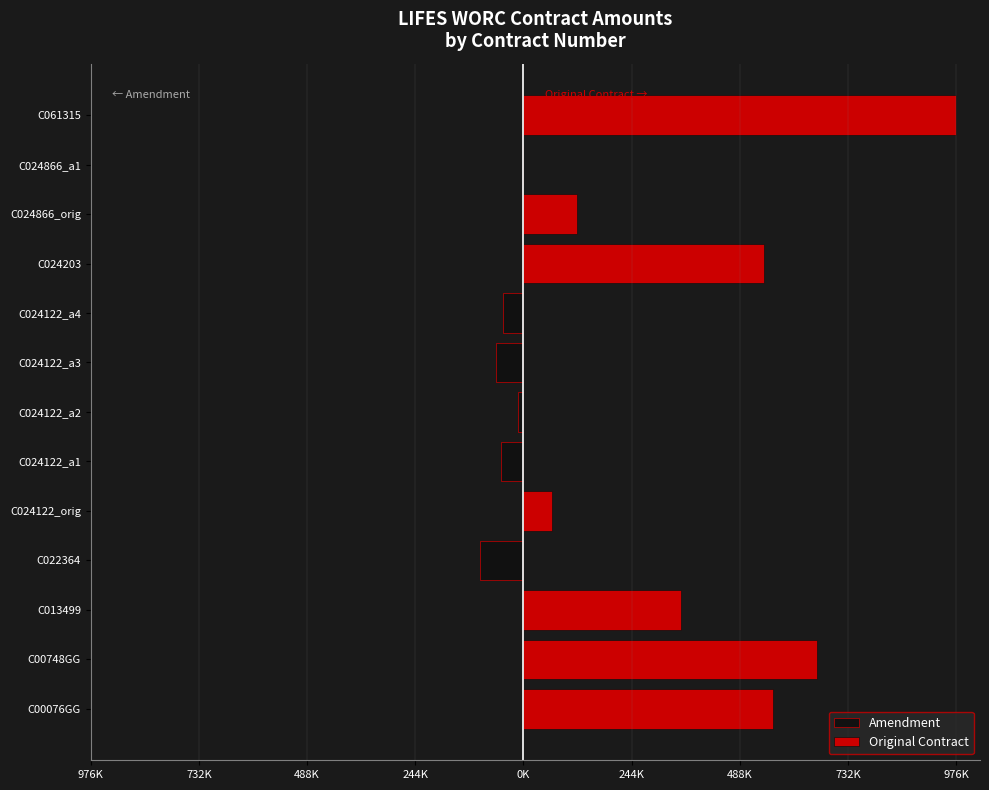

What is the maximum value for Original Contract?

976851